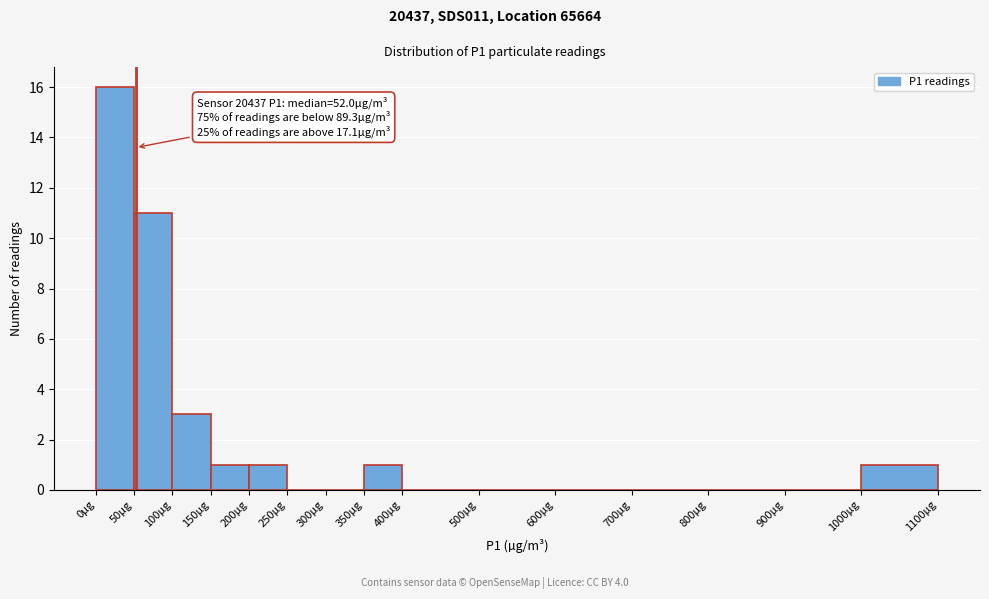

Over which range of the x-axis is the bar tallest?

0 to 50